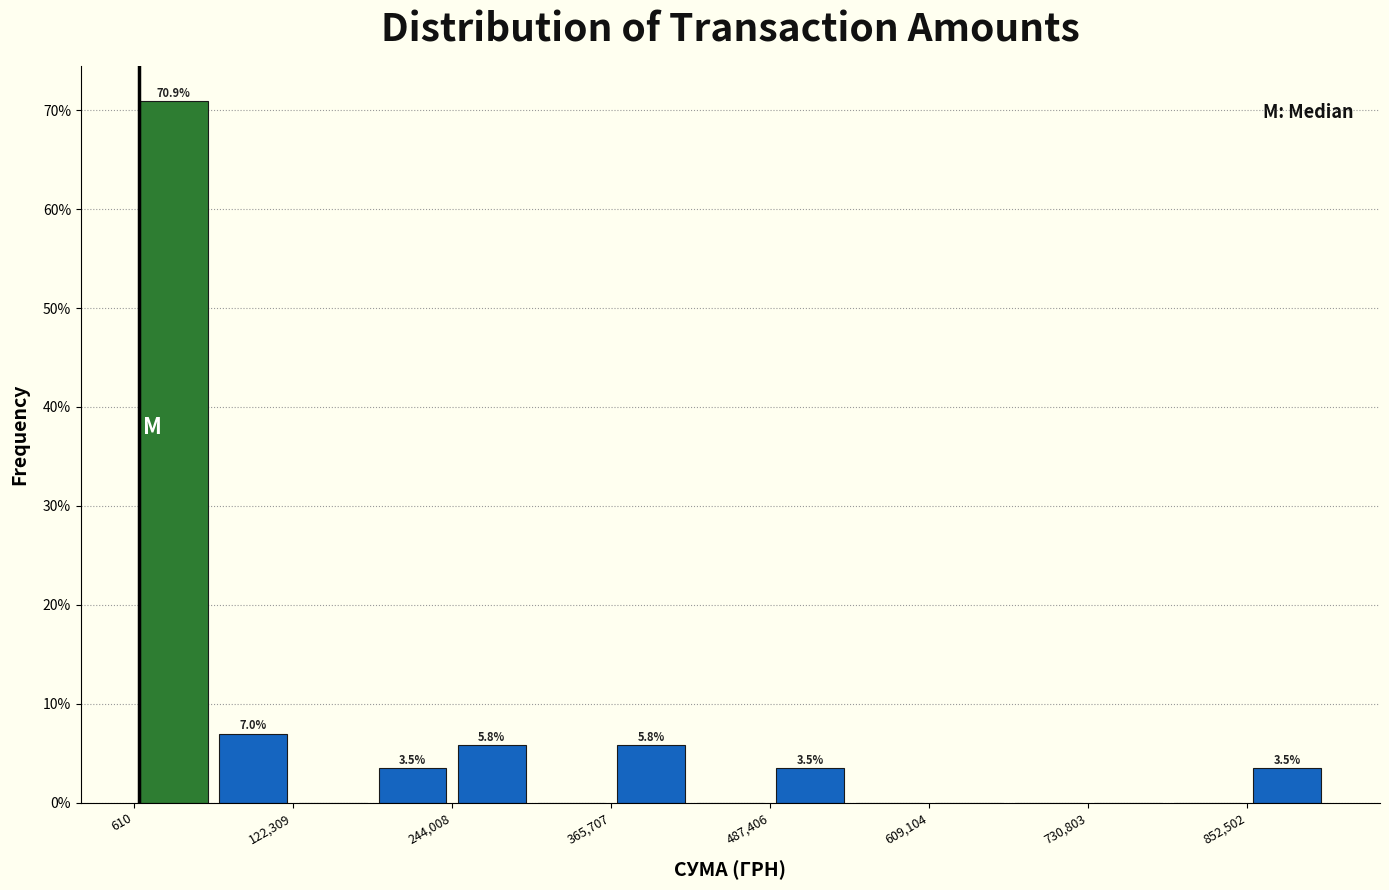

Around what value on the x-axis is the tallest bar? Give the approximate position of its centre, as read against the axis.

40000